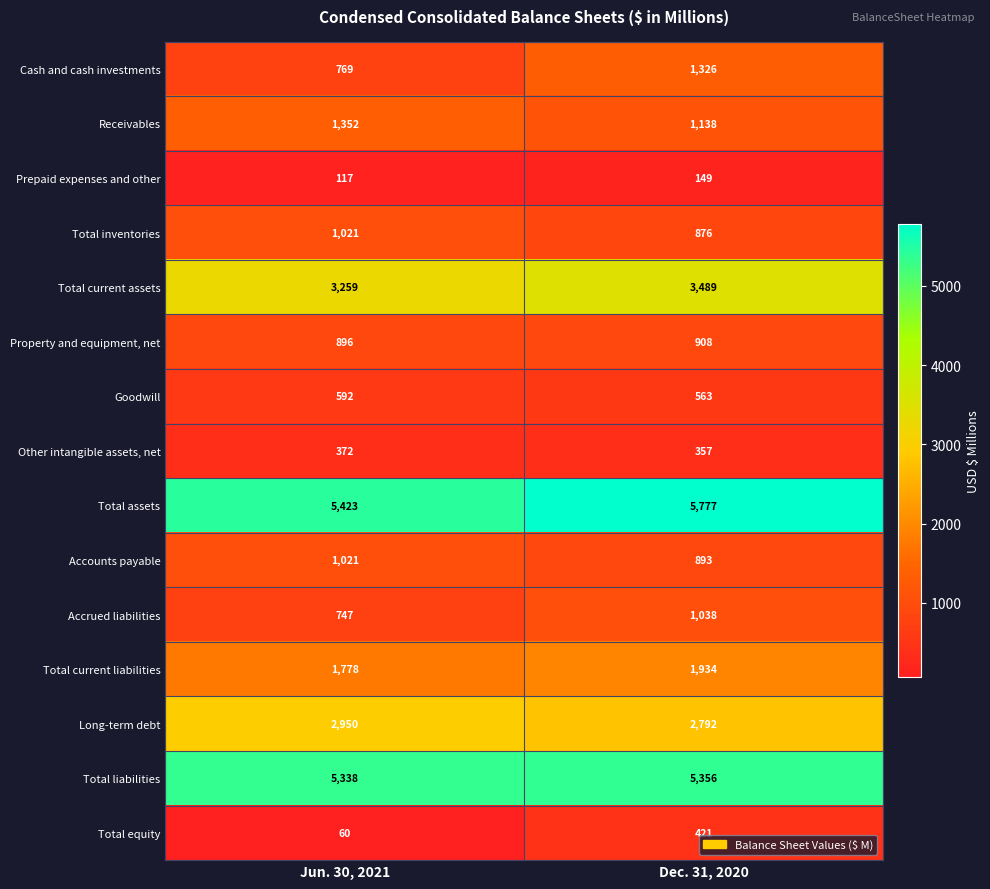

Between Jun. 30, 2021 and Dec. 31, 2020, which series saw the biggest shift?

Cash and cash investments